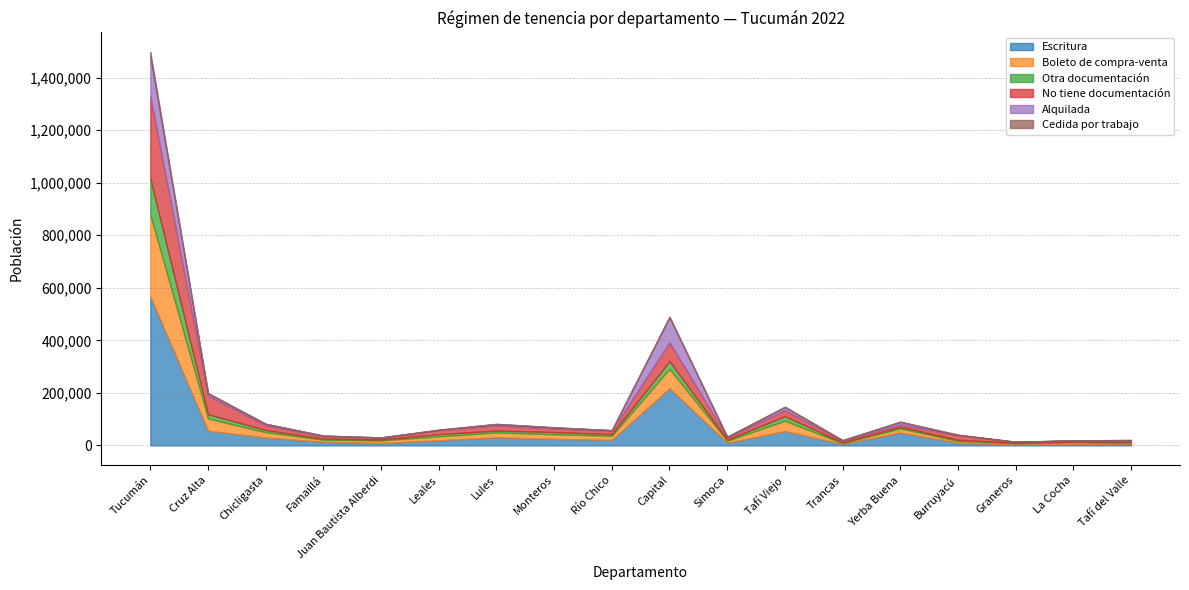

True or false: Escritura has more than 2 points higher than both neighbors.

True